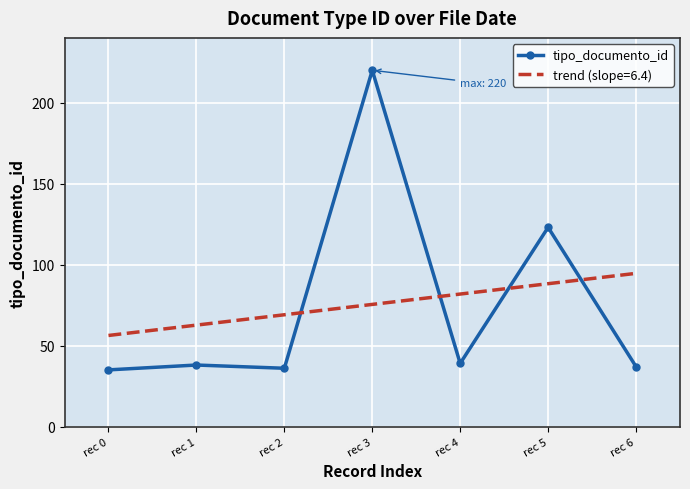

The value of tipo_documento_id at rec 3 is 78.6. True or false?

False